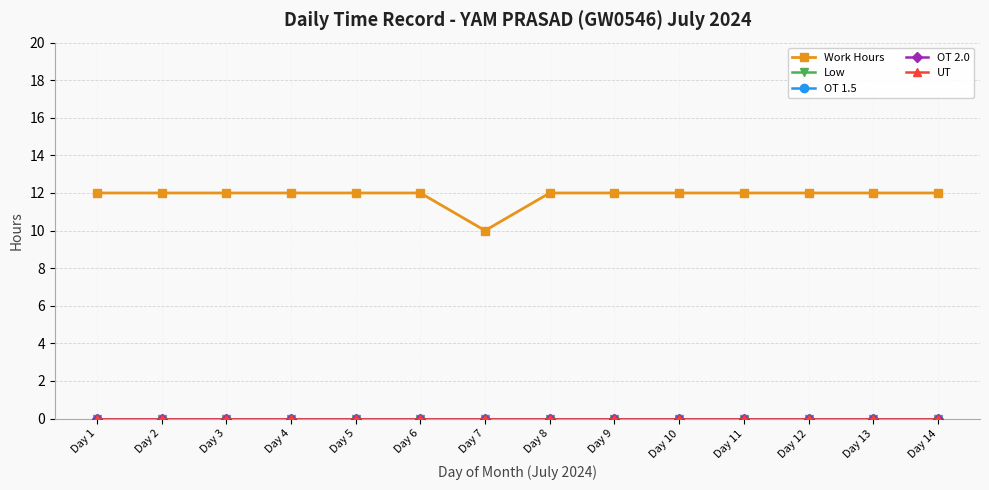

True or false: OT 1.5 and OT 2.0 cross at least once.

False